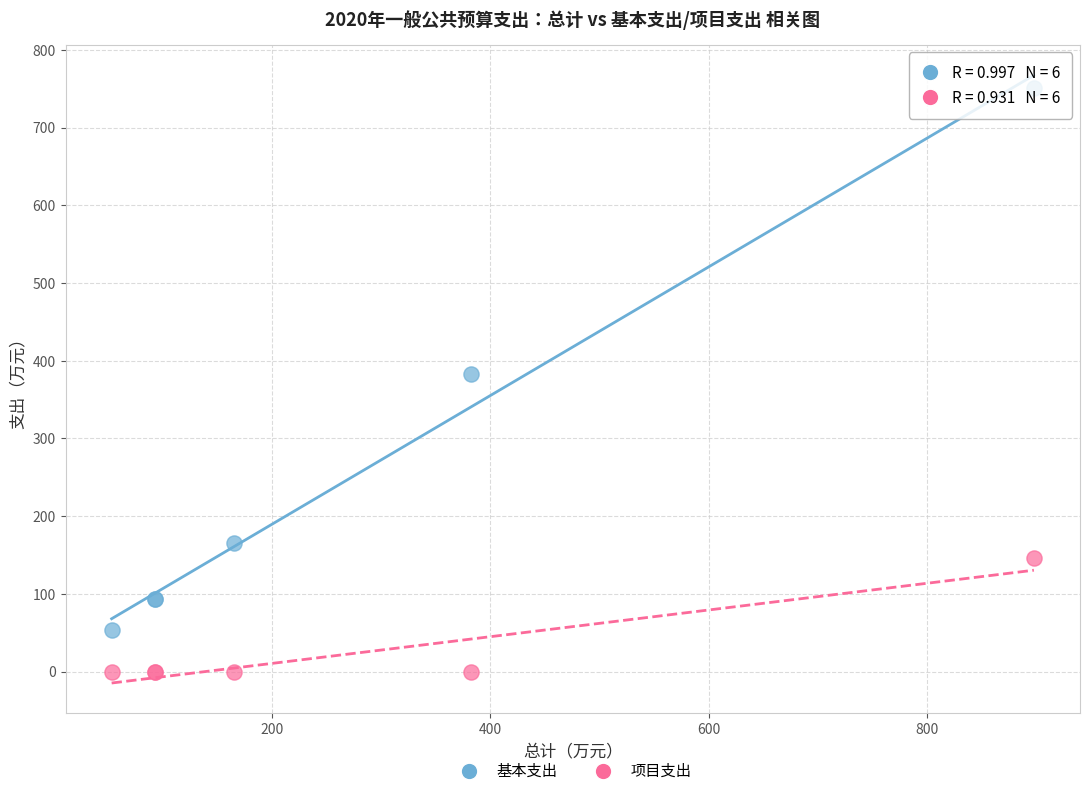

Which series has the widest spread of Y values?

基本支出